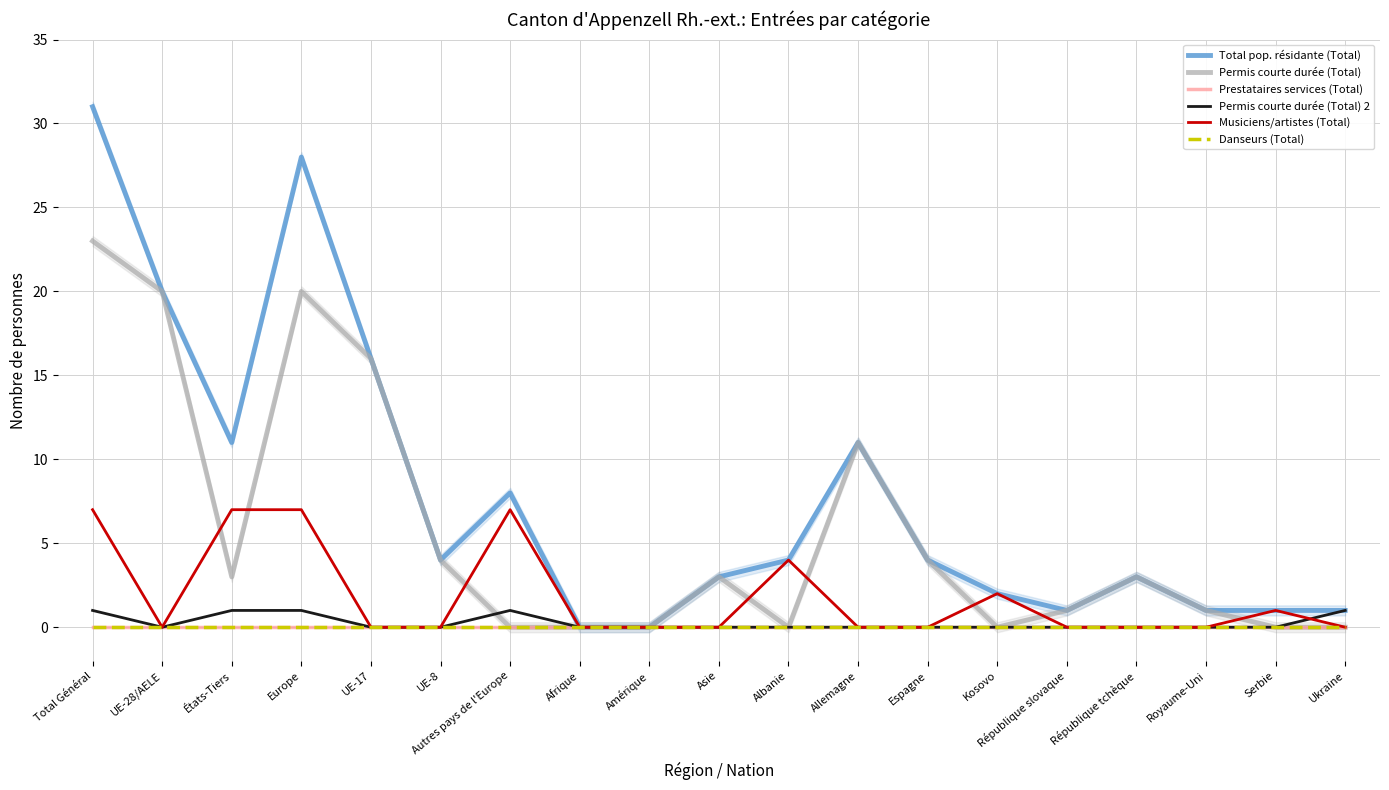

Which category has the highest value in the Total pop. résidante (Total) series?

Total Général